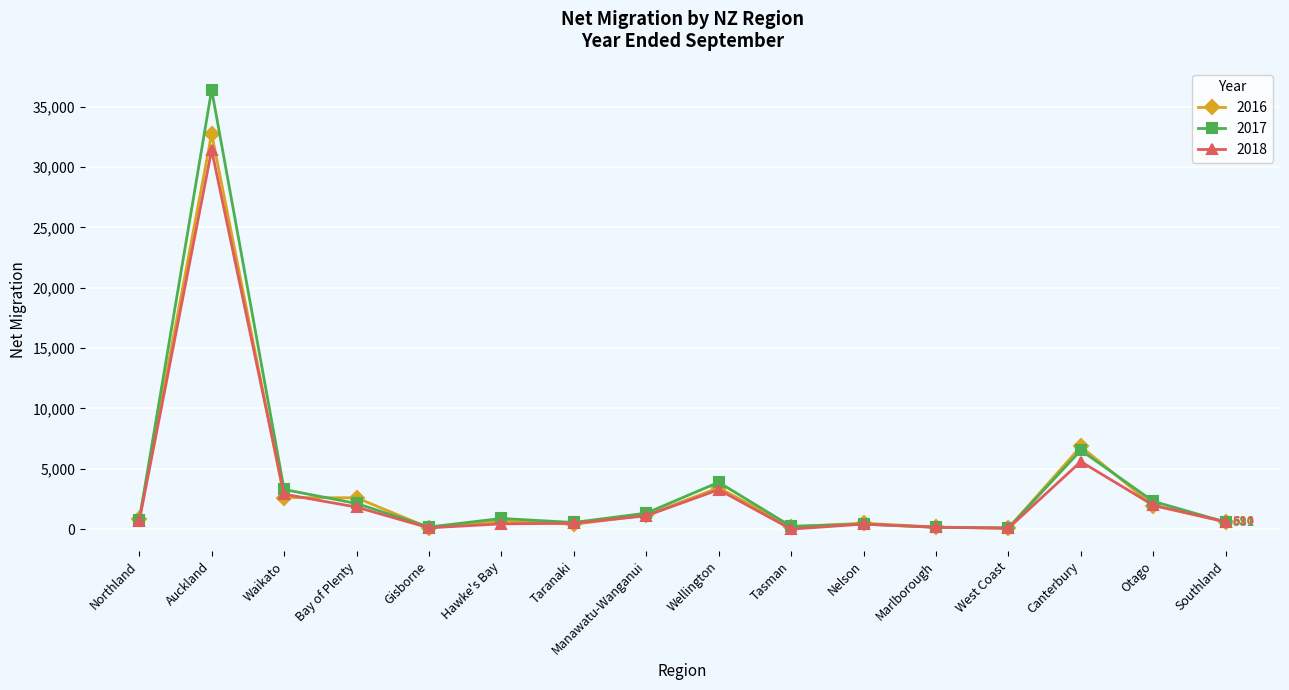

What is the sum of all 2017 values?

59649